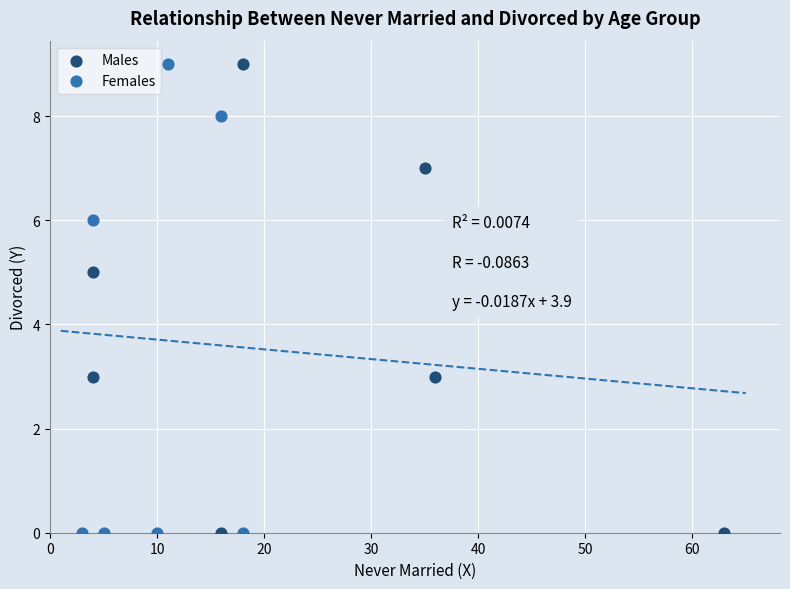

What are all the series names shown in the legend?

Males, Females